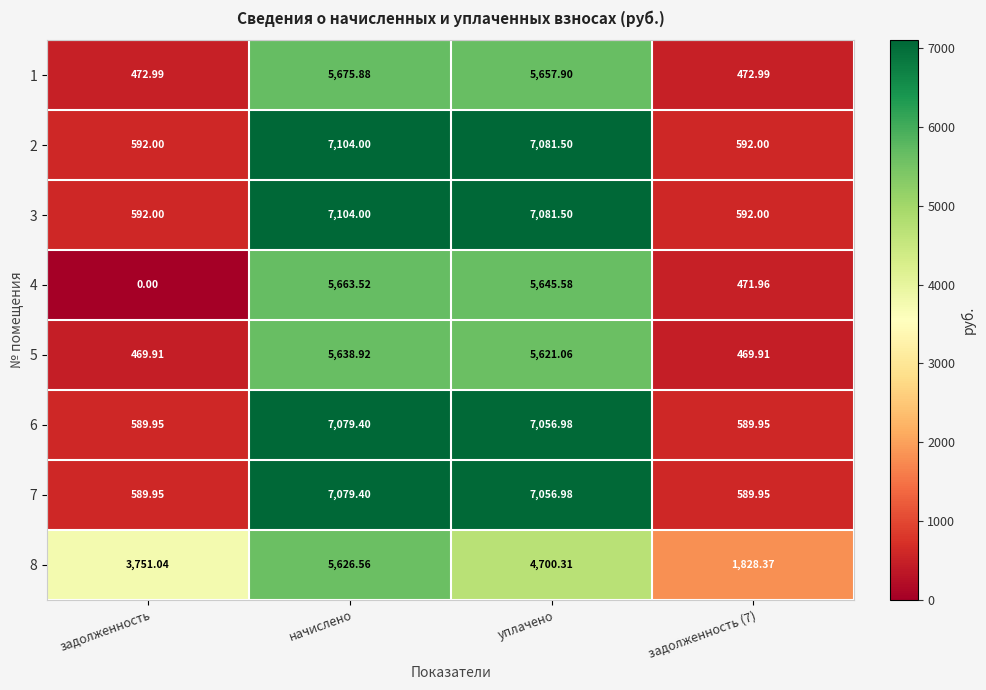

Is the value of 6 at задолженность (7) greater than the value of 1 at начислено?

No